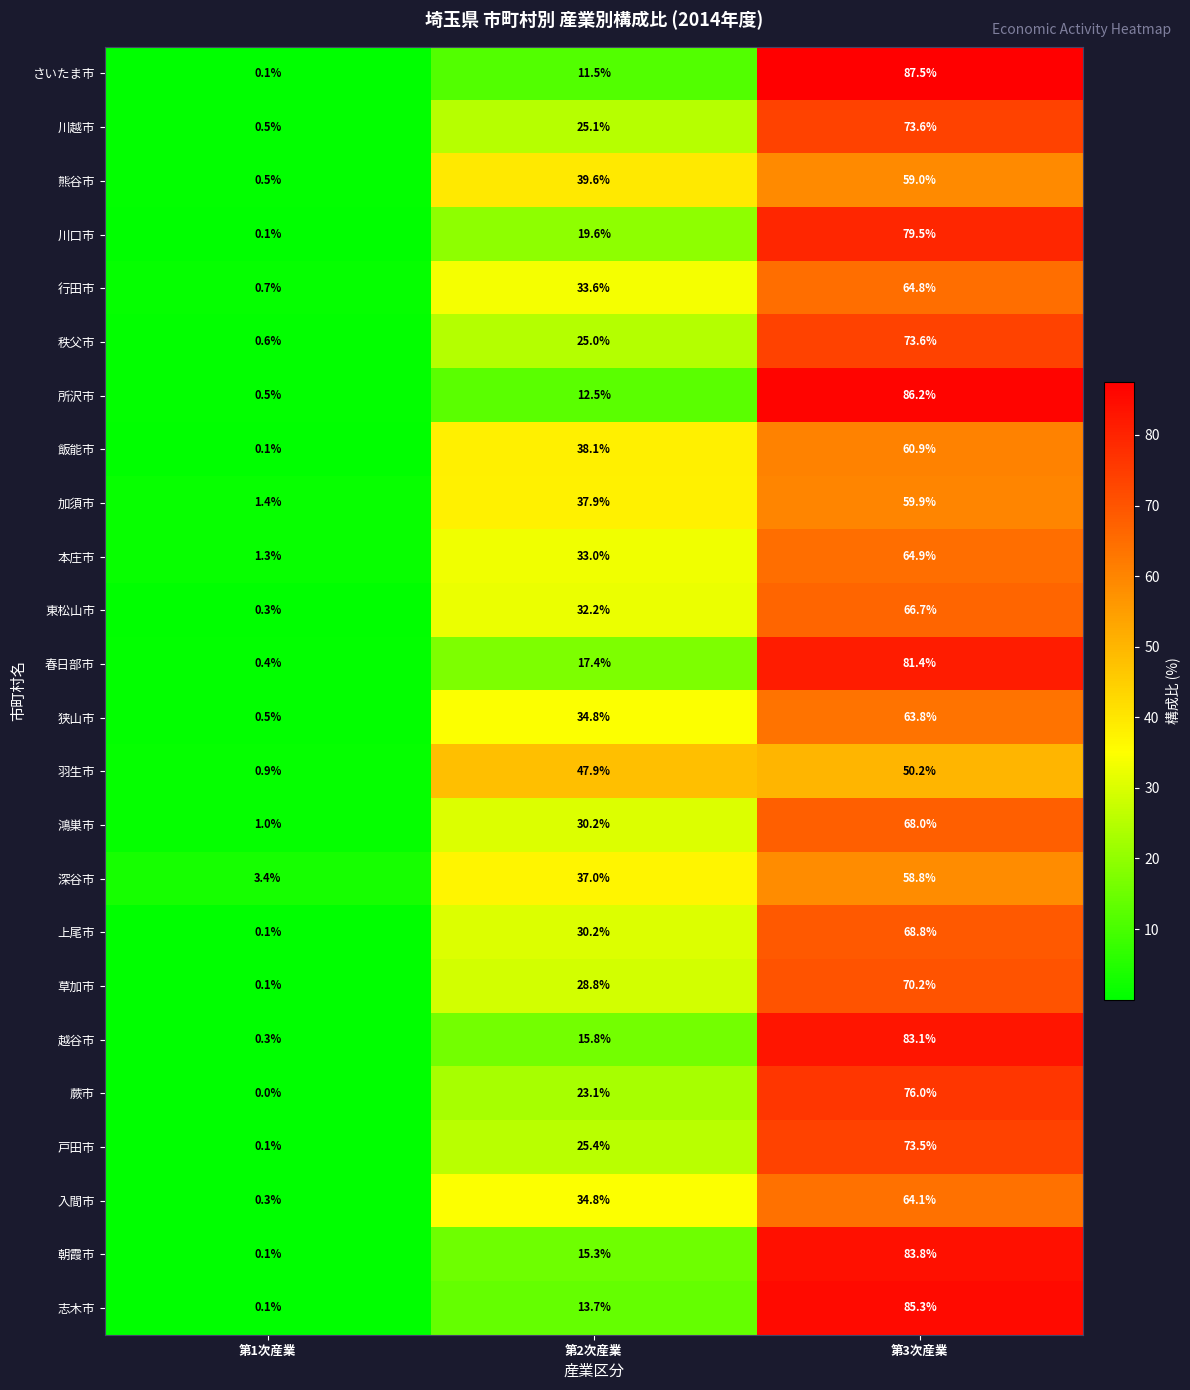

What is the spread (max minus min) of values at 第3次産業?

37.3